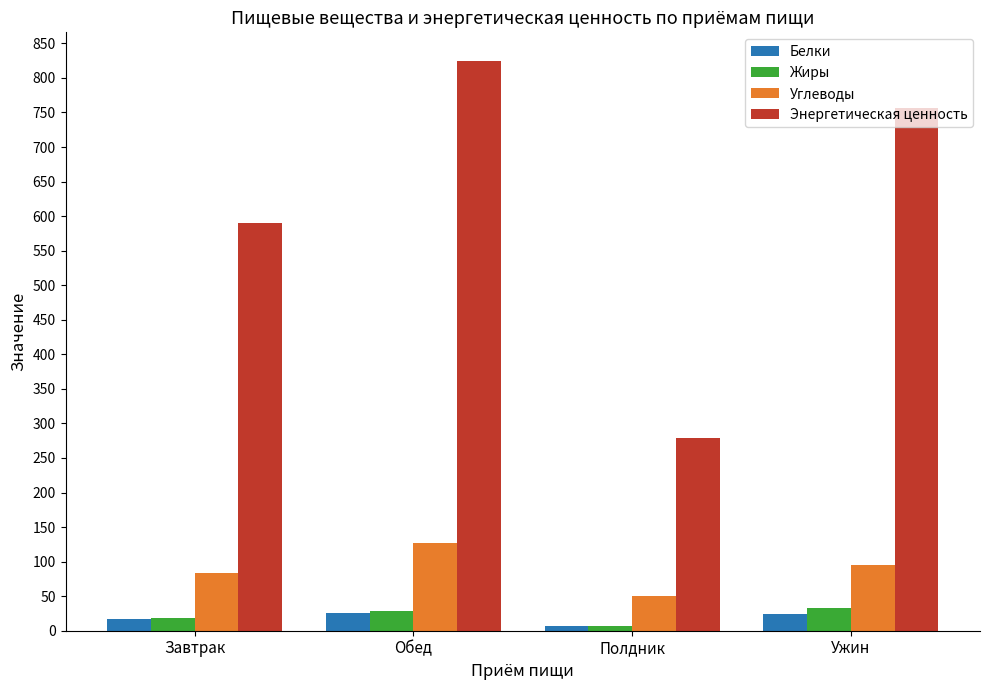

What value does the Энергетическая ценность series have at Полдник?

279.1